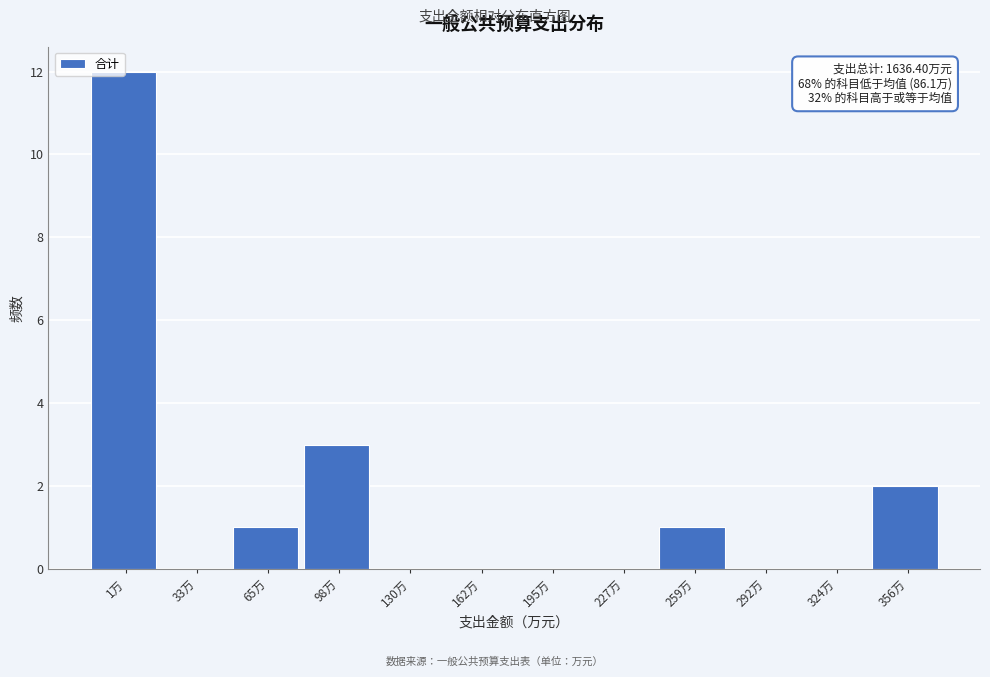

At which label is the value closest to 6?

98万